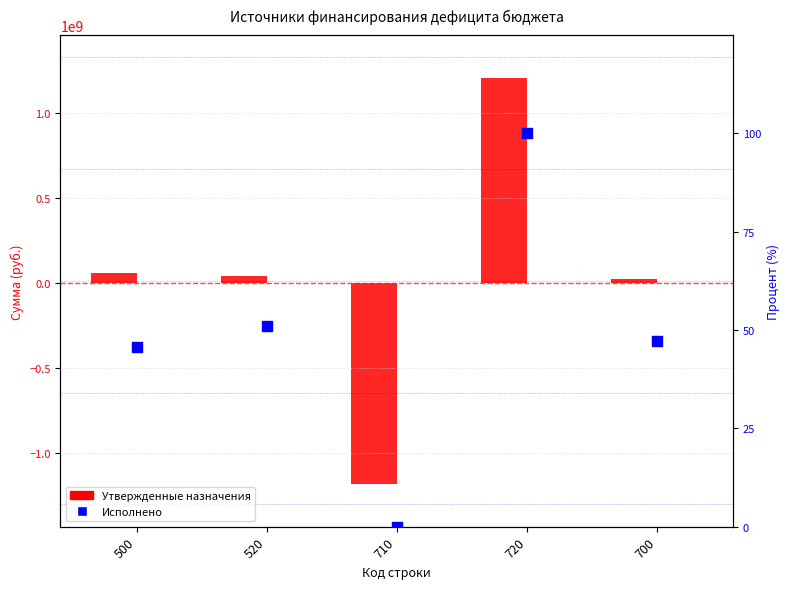

Which series has the widest spread of Y values?

Утвержденные назначения